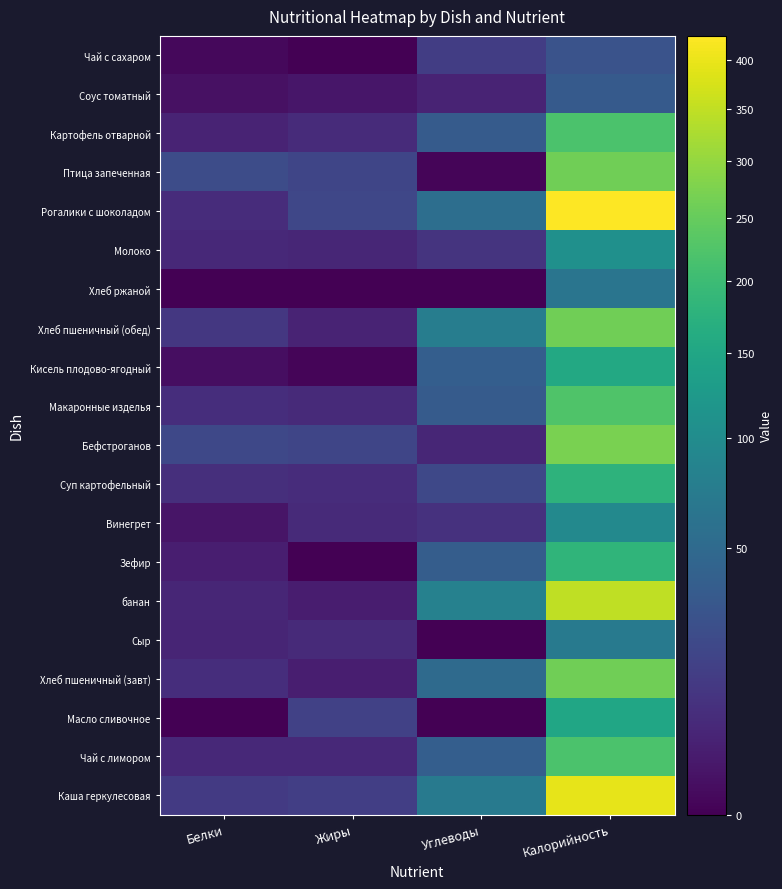

At which category is the sum across all series the highest?

Калорийность